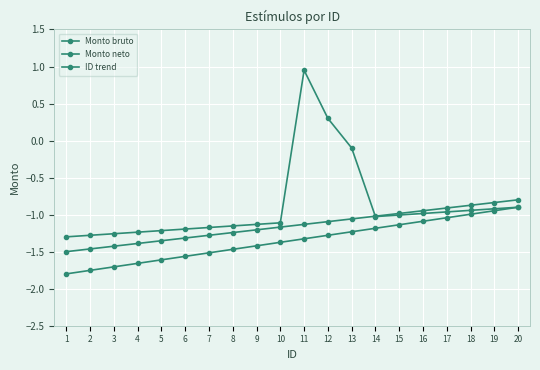

True or false: Monto neto and Monto bruto cross at least once.

True